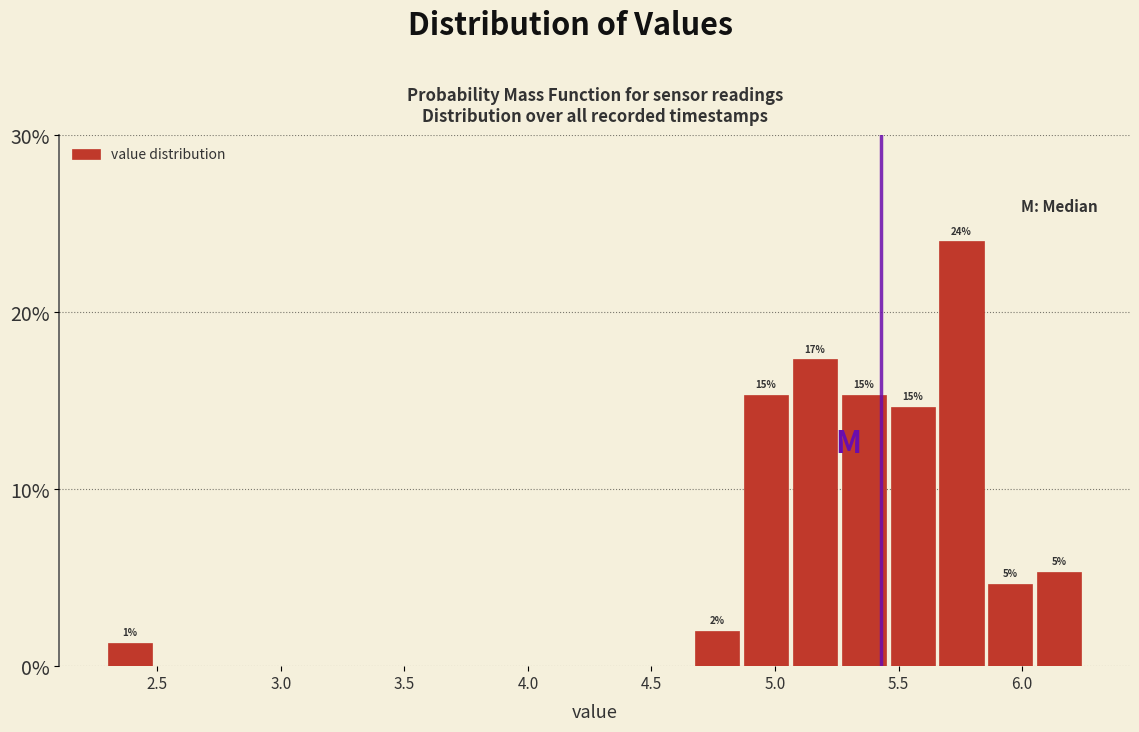

Read against the x-axis, roughly where is the centre of the tallest bar?

5.75